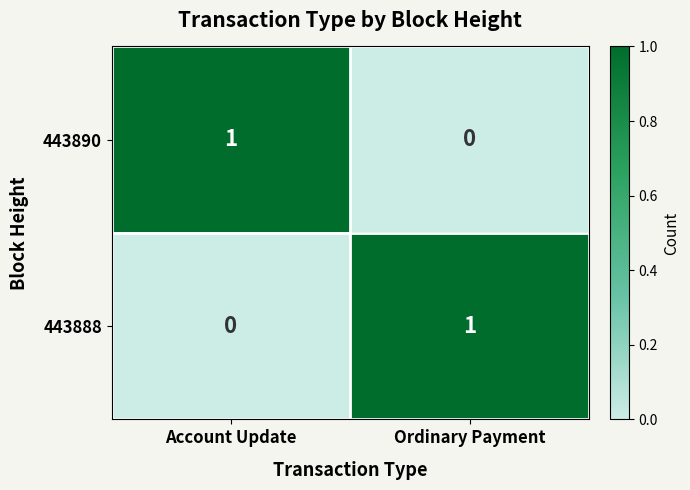

List the labels in order of 443890 value, smallest first.

Ordinary Payment, Account Update